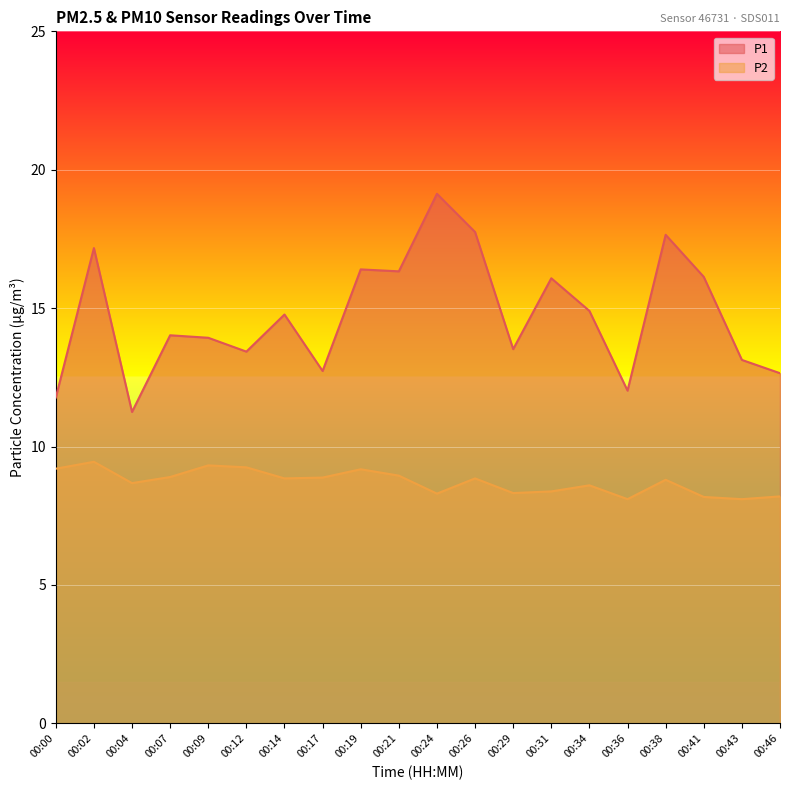

What is the total value across all series at 00:41?

24.3